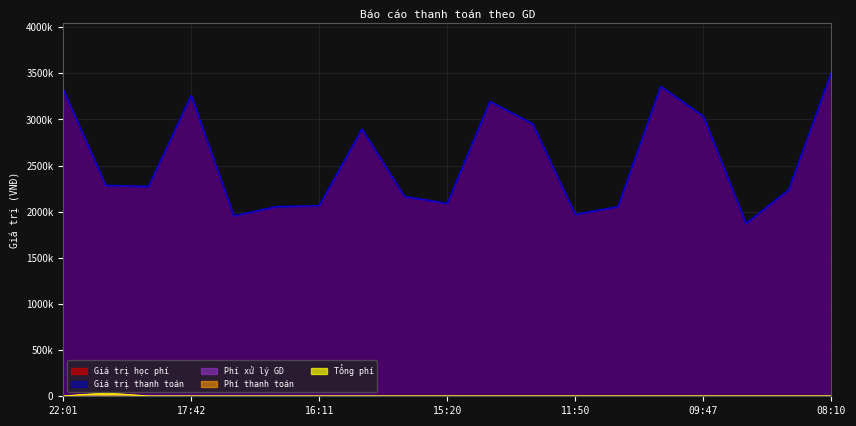

What is the sum of the Giá trị học phí values at 20:46 and 15:24?

4449000